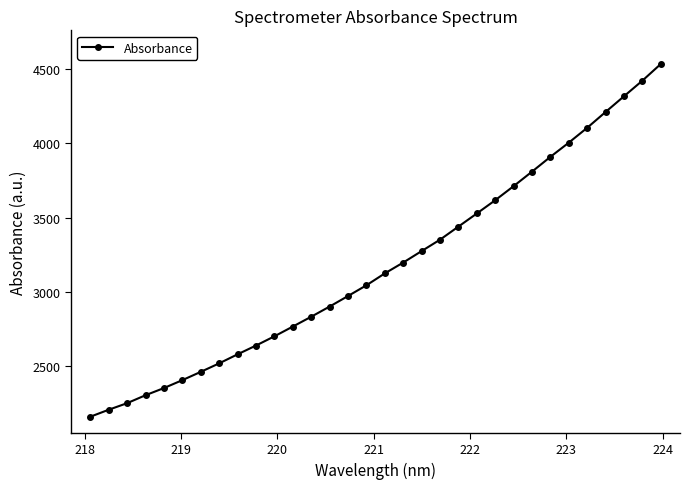

What is the value of the 7th point from the left?

2462.7